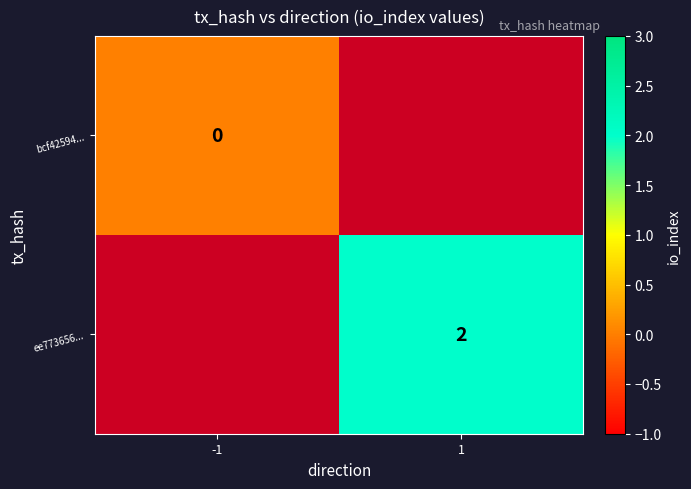

Is the value of bcf42594... at -1 greater than the value of ee773656... at 1?

No